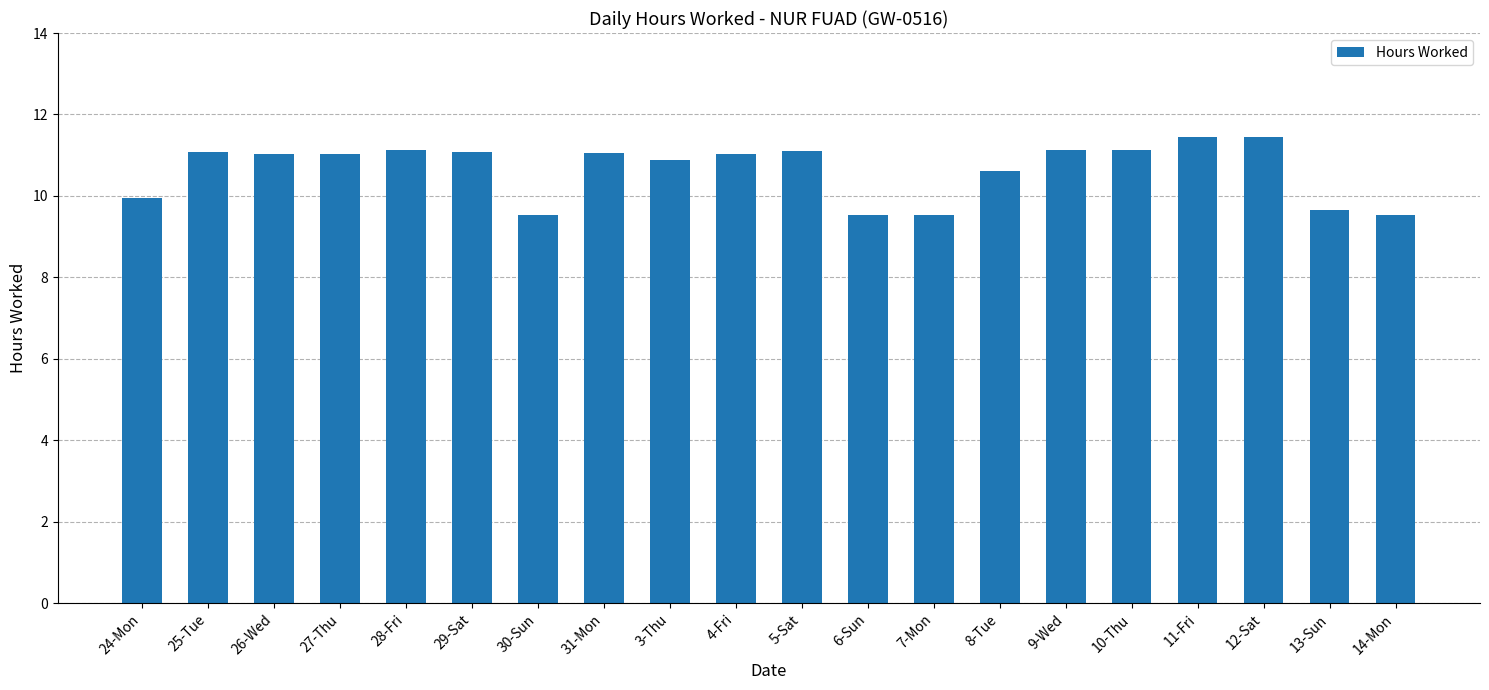

What is the difference between the values at 30-Sun and 3-Thu?

1.4